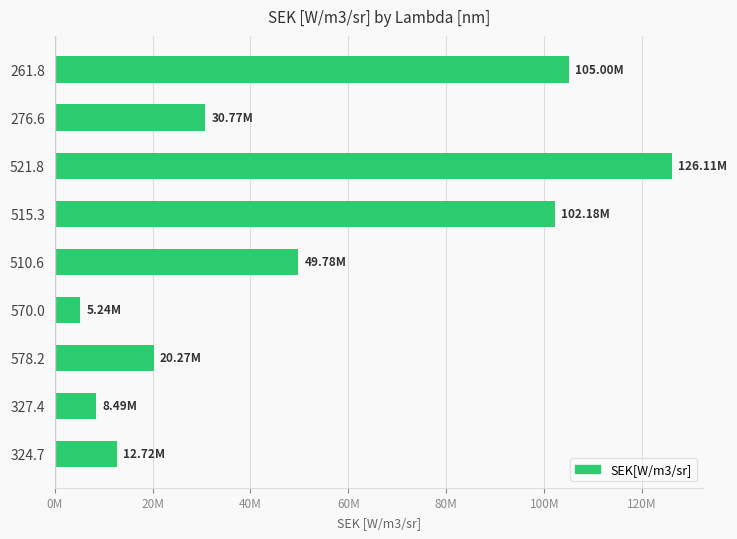

What is the sum of all values?

460554310